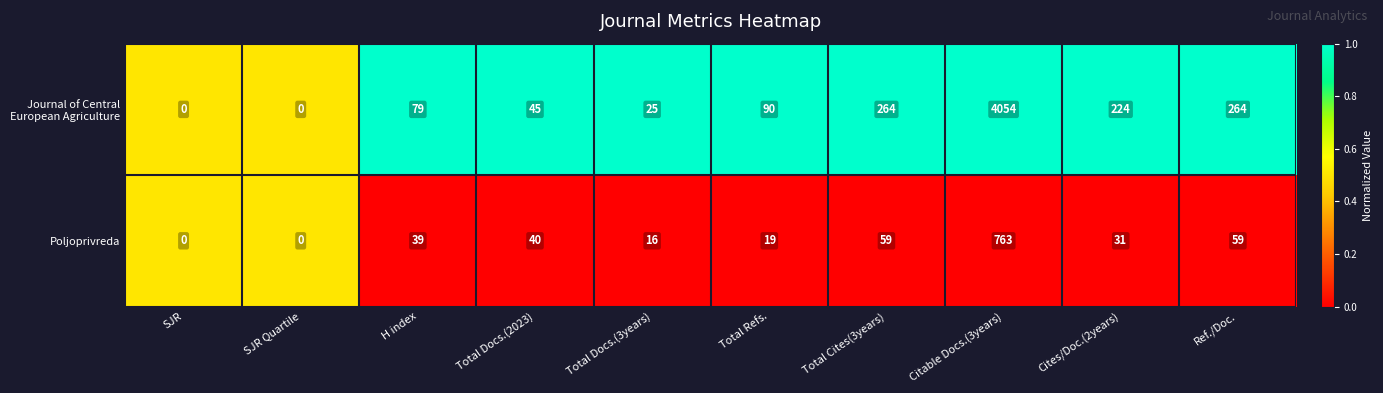

Read the Poljoprivreda value at Citable Docs.(3years).

763